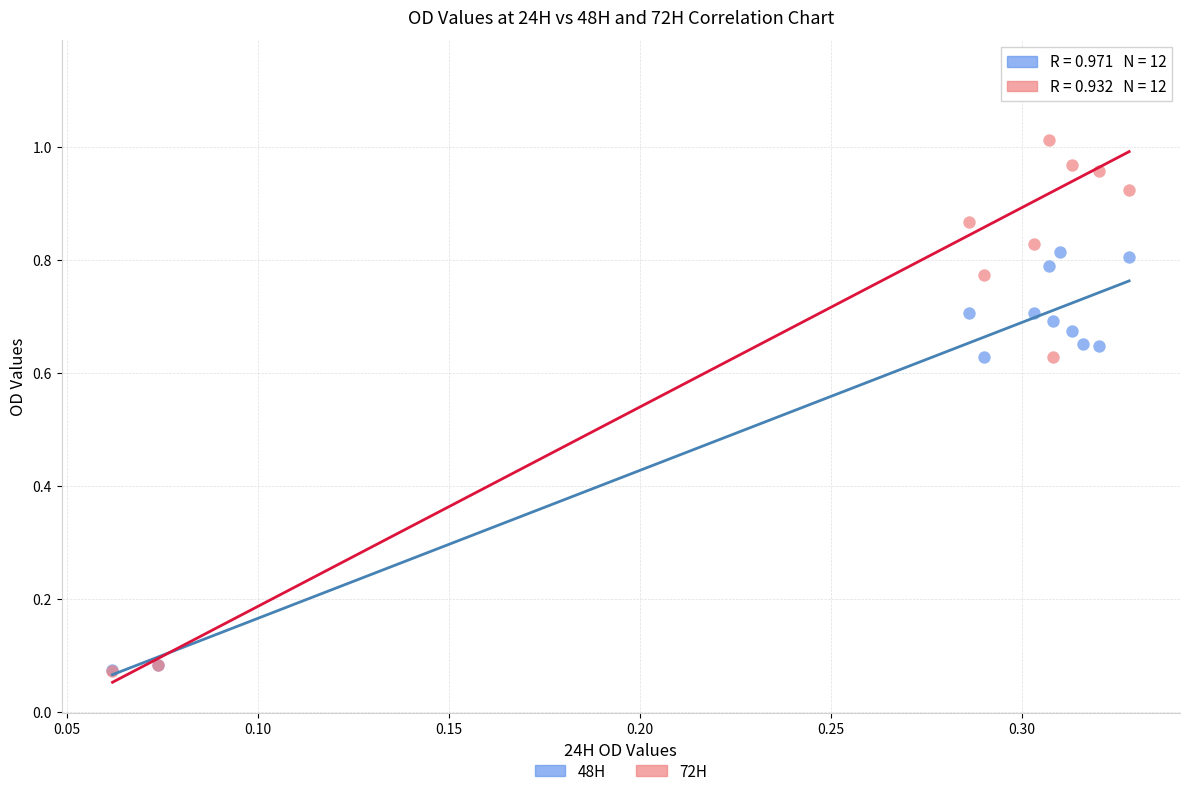

What are all the series names shown in the legend?

48H, 72H